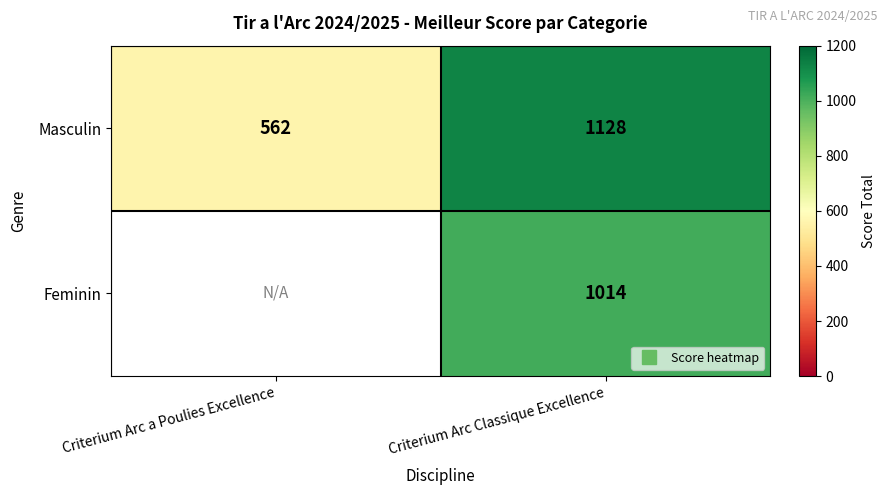

The Feminin series shows 1625.1 at Criterium Arc Classique Excellence. True or false?

False